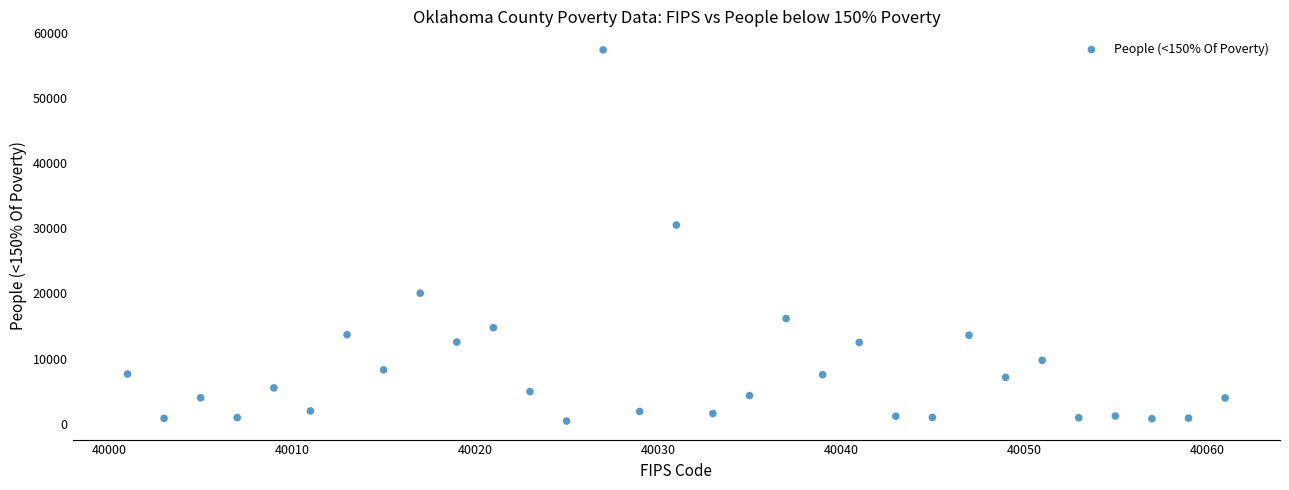

What is the range of X values (max minus min)?

60